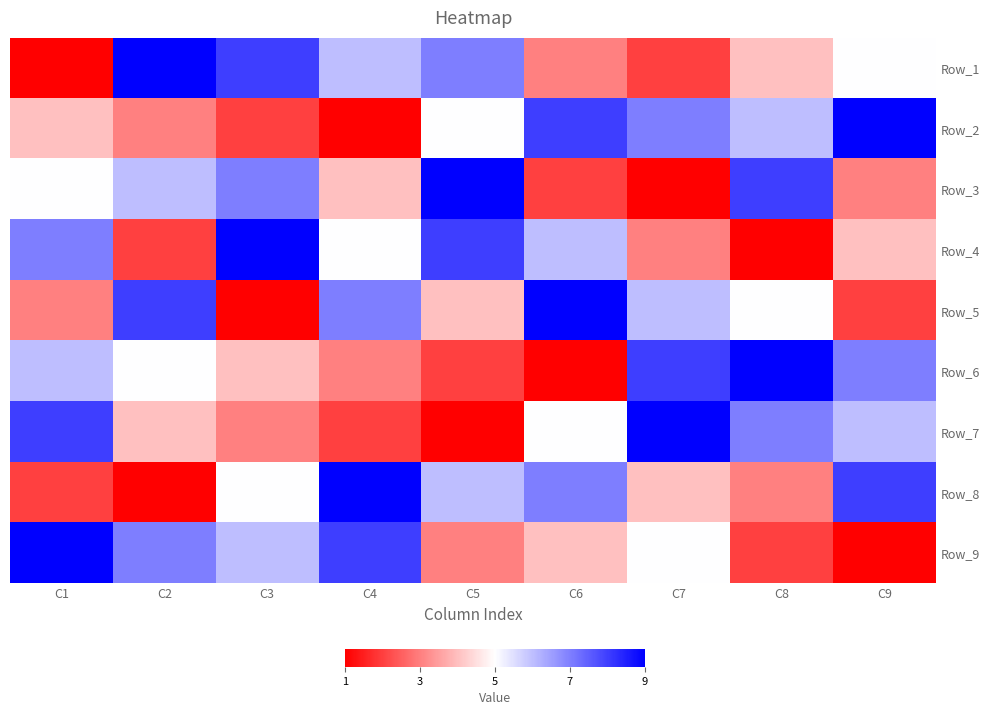

Reading left to right, what are all the values shown in this chart?

Row_1: C1=1	C2=9	C3=8	C4=6	C5=7	C6=3	C7=2	C8=4	C9=5
Row_2: C1=4	C2=3	C3=2	C4=1	C5=5	C6=8	C7=7	C8=6	C9=9
Row_3: C1=5	C2=6	C3=7	C4=4	C5=9	C6=2	C7=1	C8=8	C9=3
Row_4: C1=7	C2=2	C3=9	C4=5	C5=8	C6=6	C7=3	C8=1	C9=4
Row_5: C1=3	C2=8	C3=1	C4=7	C5=4	C6=9	C7=6	C8=5	C9=2
Row_6: C1=6	C2=5	C3=4	C4=3	C5=2	C6=1	C7=8	C8=9	C9=7
Row_7: C1=8	C2=4	C3=3	C4=2	C5=1	C6=5	C7=9	C8=7	C9=6
Row_8: C1=2	C2=1	C3=5	C4=9	C5=6	C6=7	C7=4	C8=3	C9=8
Row_9: C1=9	C2=7	C3=6	C4=8	C5=3	C6=4	C7=5	C8=2	C9=1